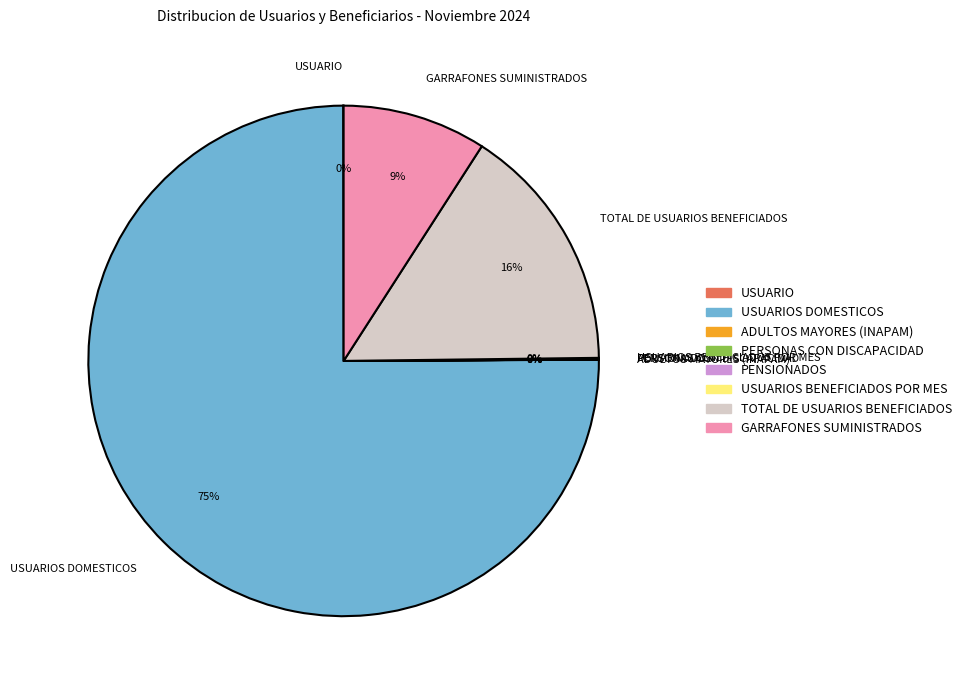

Does any single category account for the majority?

Yes